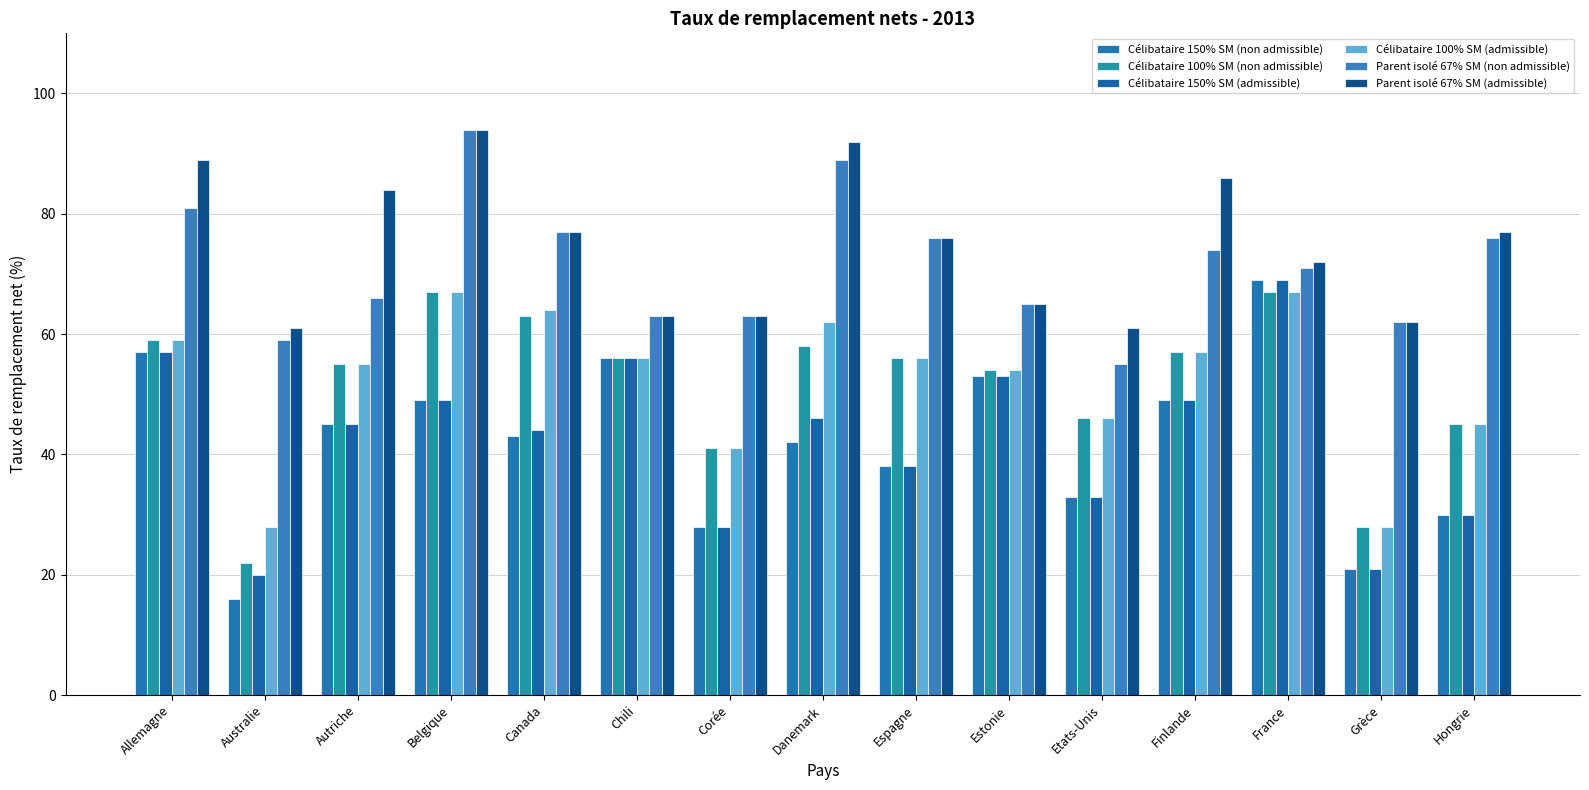

Which series has the largest total across all categories?

Parent isolé 67% SM (admissible)